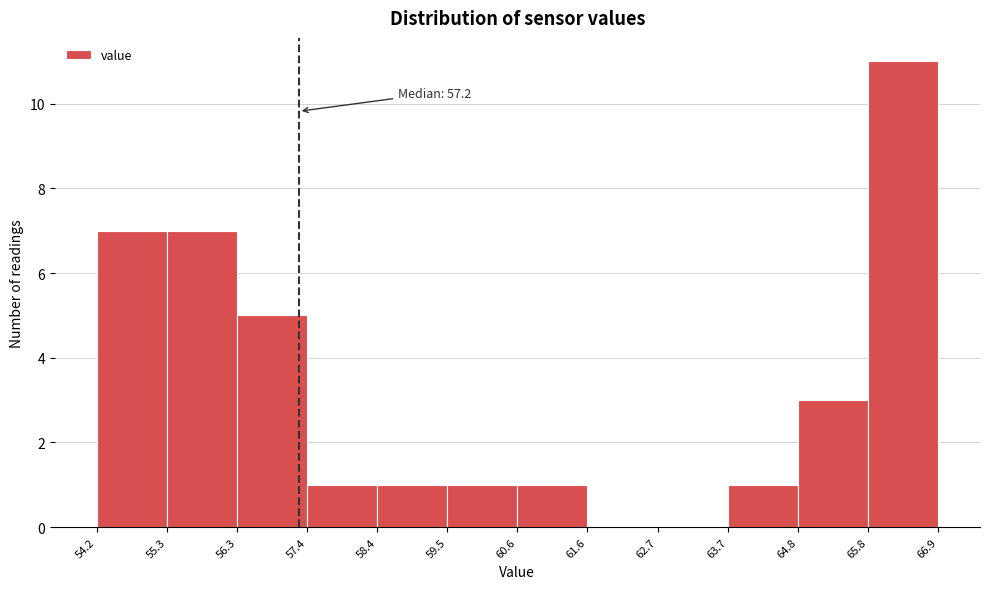

Over which range of the x-axis is the bar tallest?

65.8 to 66.9